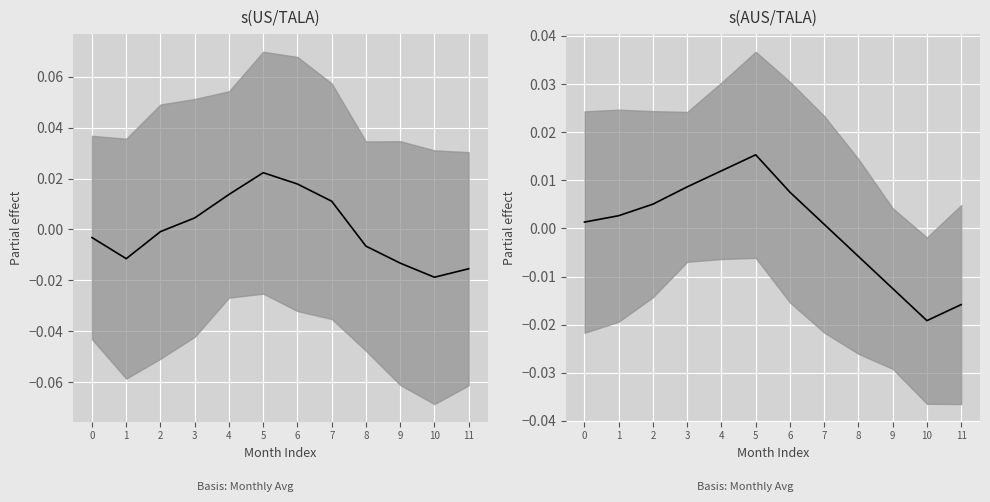

List the series in order of their peak value, highest first.

US/TALA, AUS/TALA